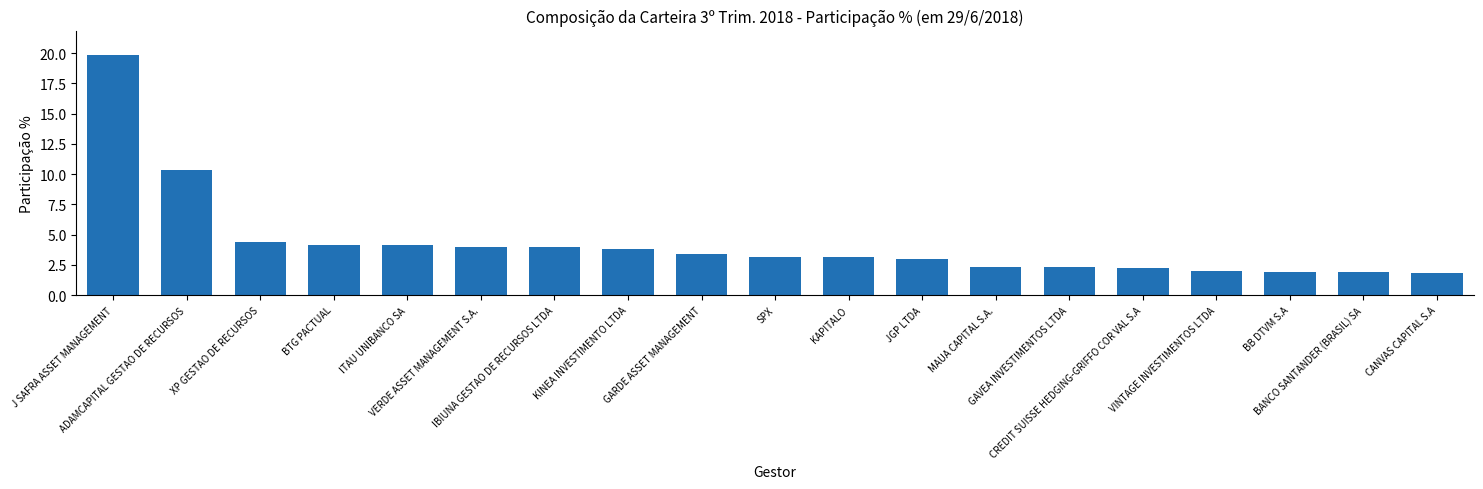

What is the label of the 2nd bar from the left?

ADAMCAPITAL GESTAO DE RECURSOS